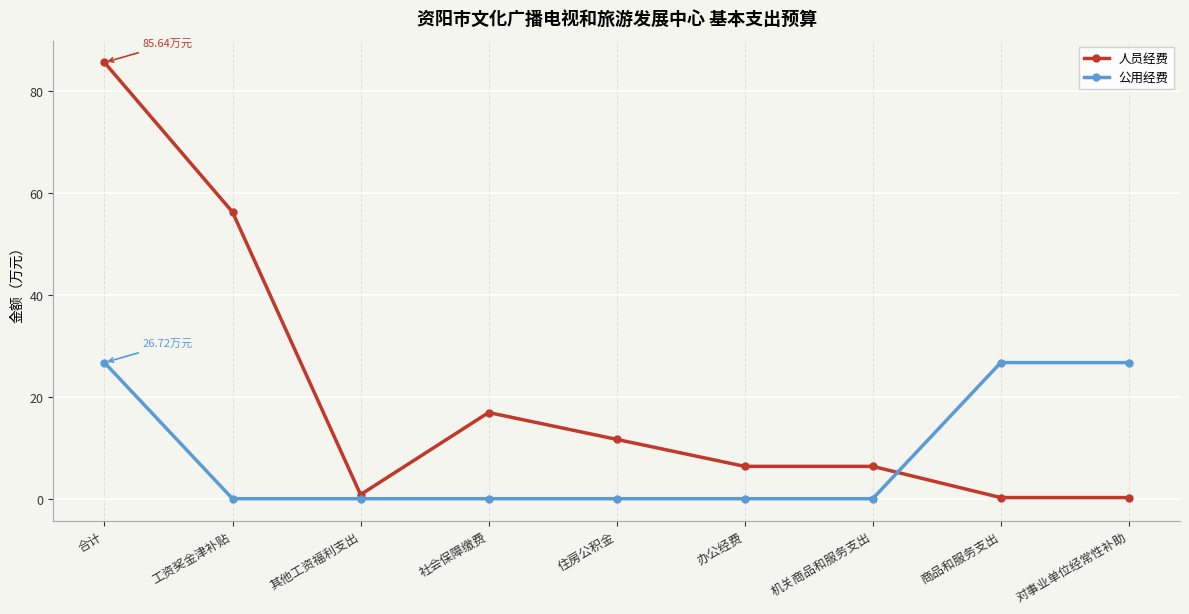

Between 住房公积金 and 对事业单位经常性补助, which series saw the biggest shift?

公用经费